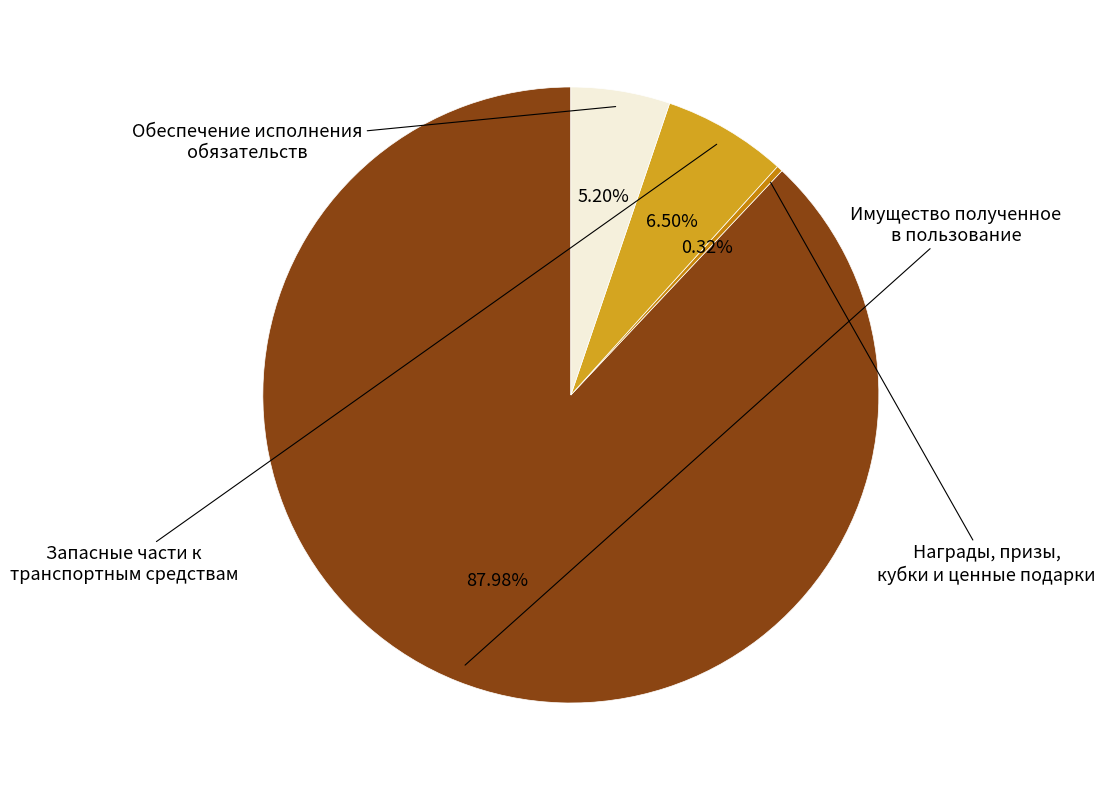

How many segments does this pie chart have?

4